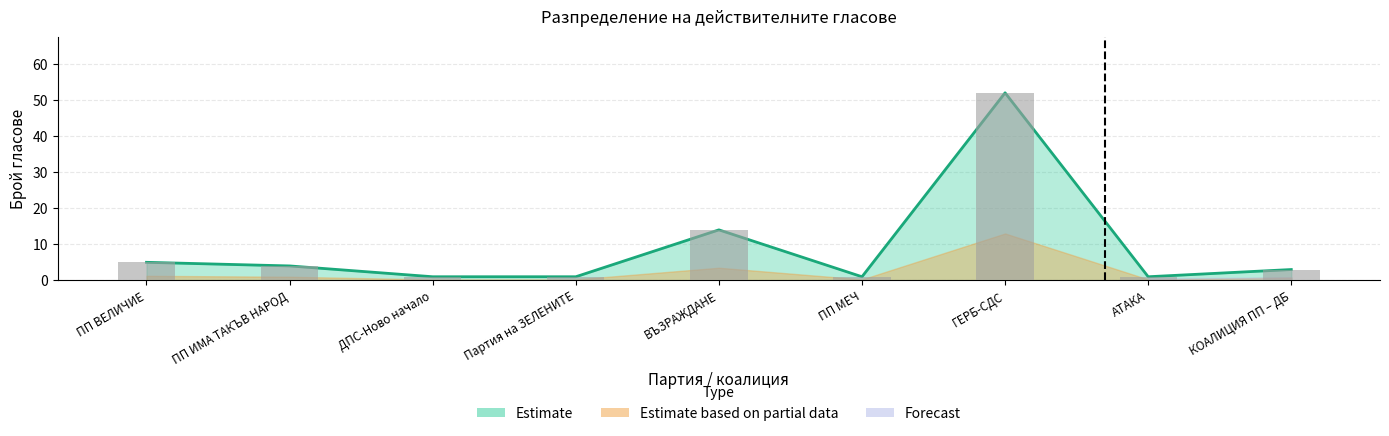

True or false: the data shows 2 at ДПС-Ново начало.

False